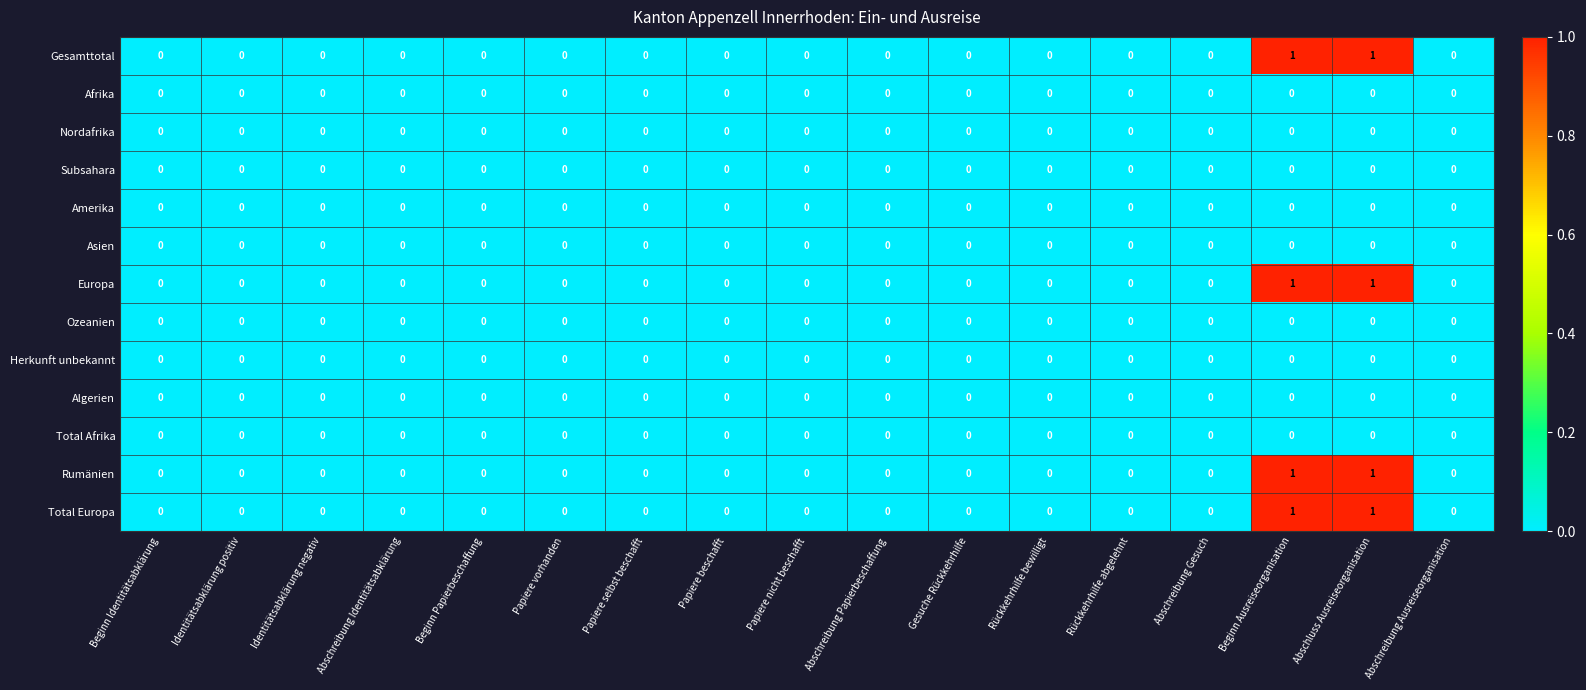

What is the total value across all series at Beginn Ausreiseorganisation?

4